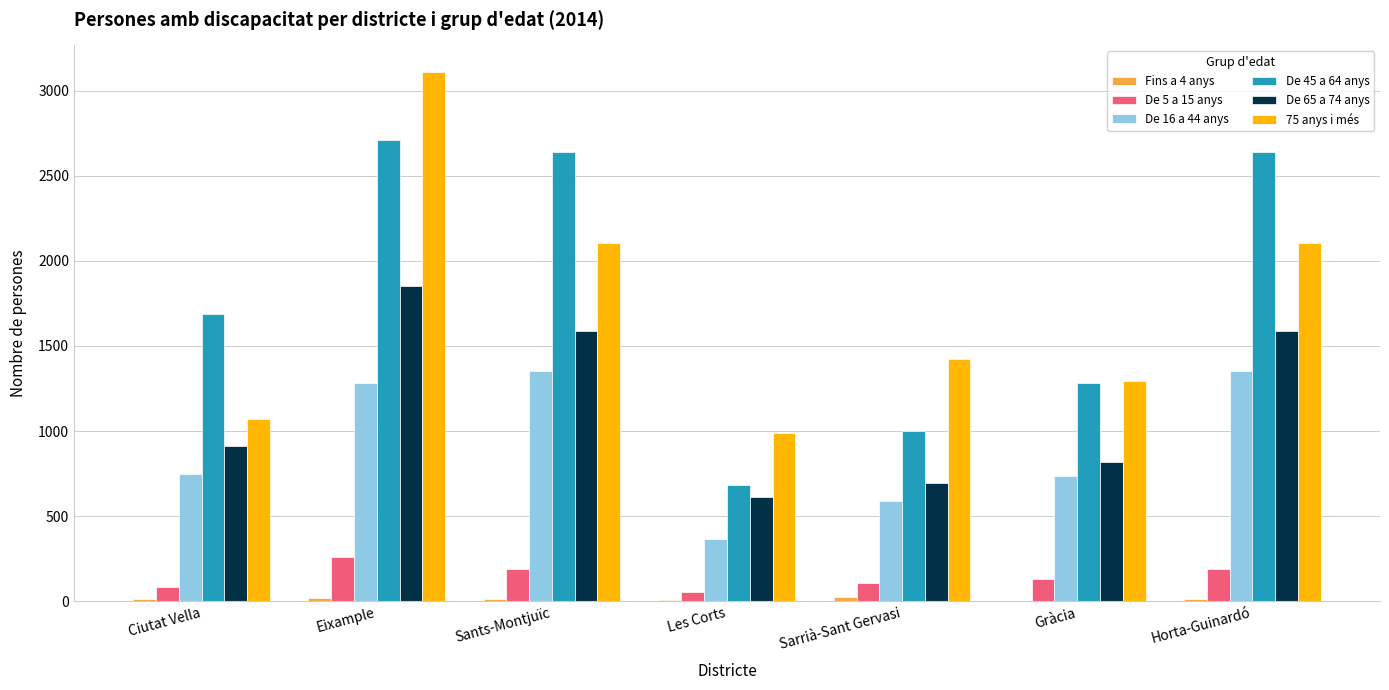

At which category is the sum across all series the highest?

Eixample